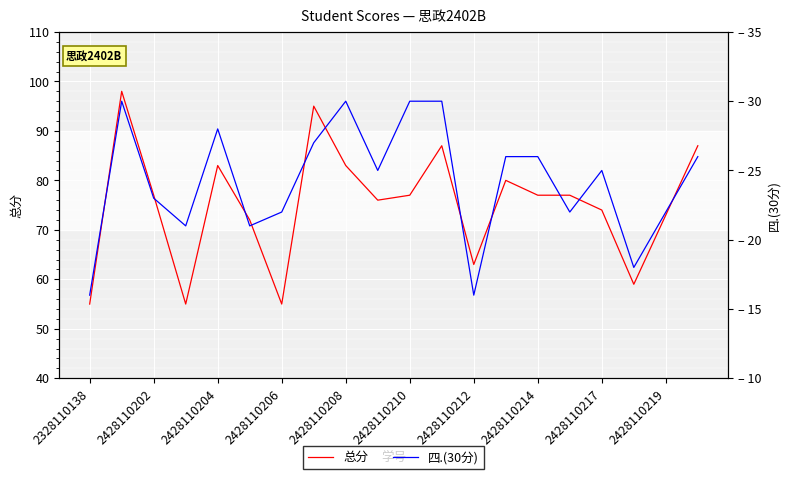

What is the difference between the second highest and second lowest values in the 总分 series?

40